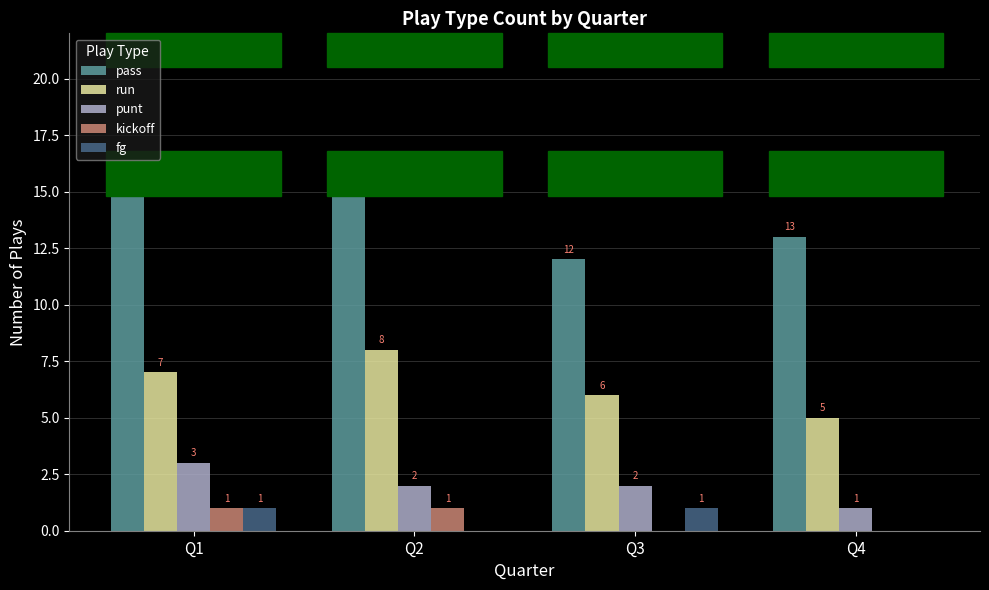

At which category does the chart reach its peak across all series?

Q1